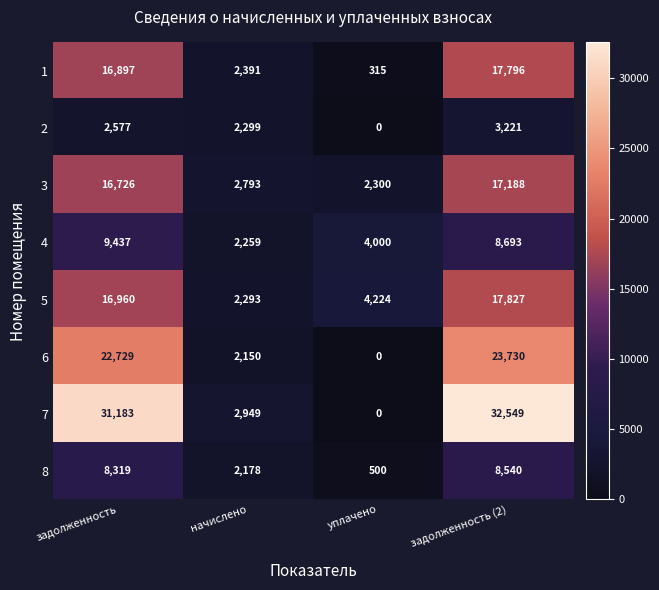

What is the difference between the 6 values at уплачено and задолженность?

22729